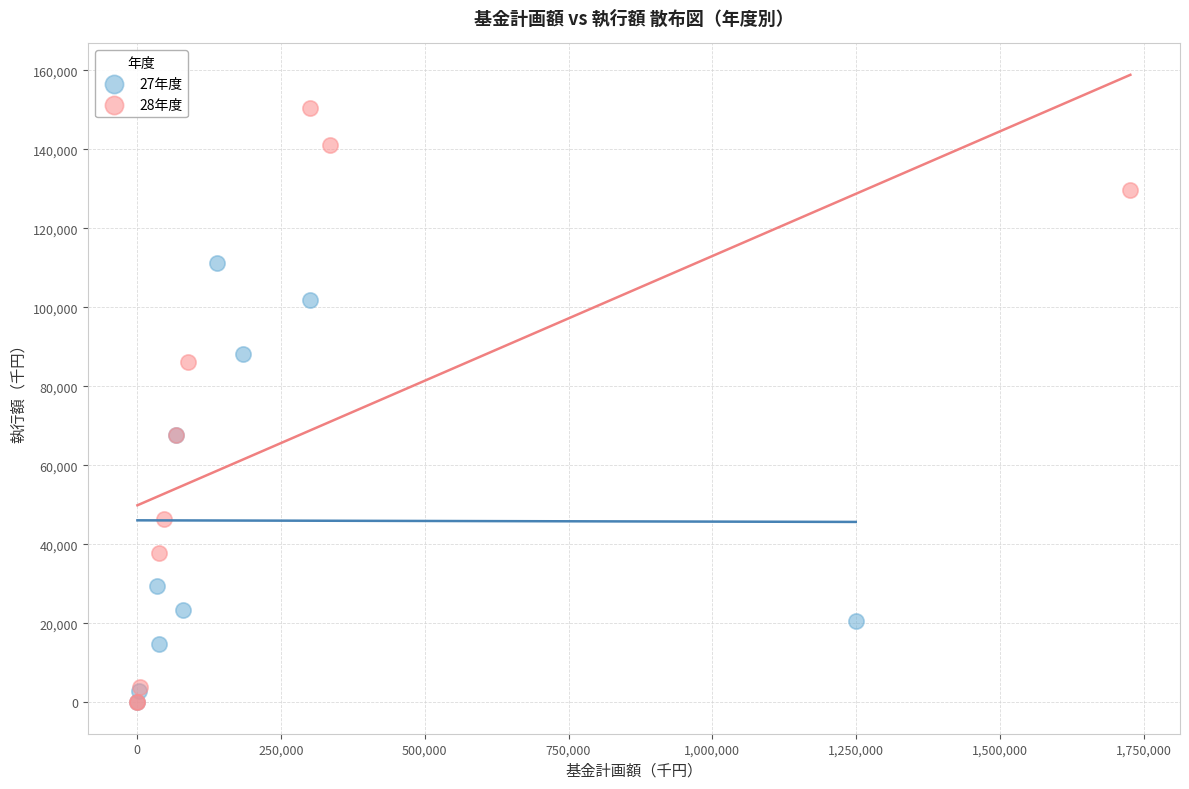

Which series has the widest spread of Y values?

28年度